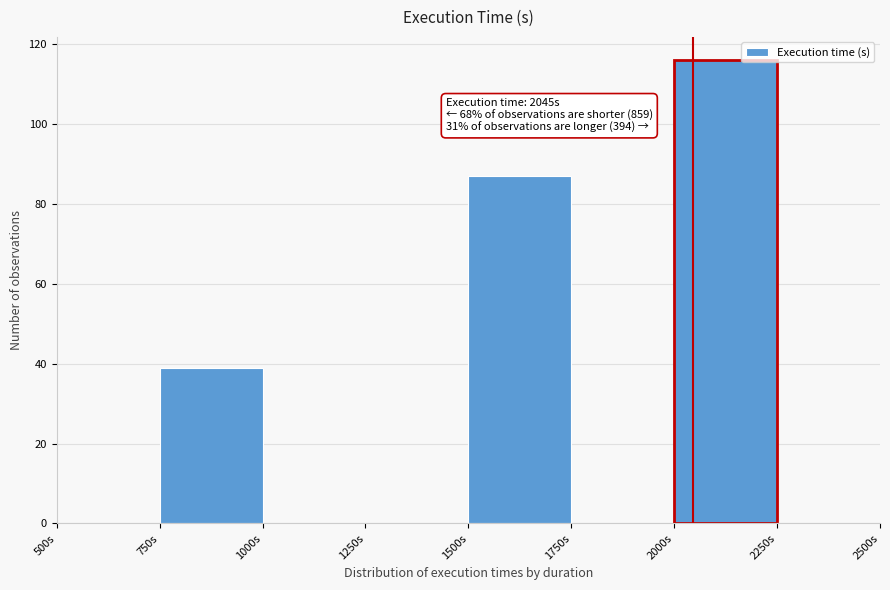

Which range on the x-axis has the tallest bar?

2000 to 2250